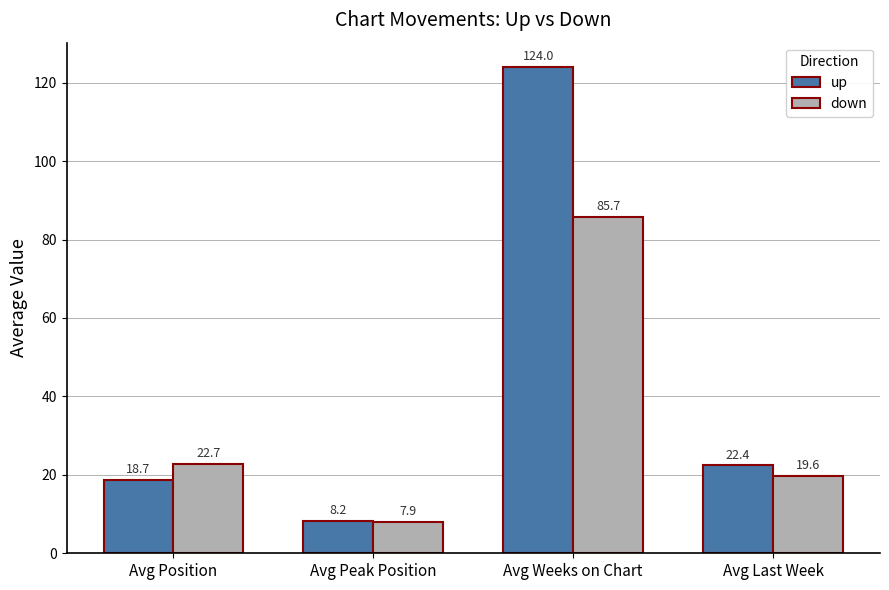

Reading right to left, what are all the values shown in this chart?

up: Avg Last Week=22.4	Avg Weeks on Chart=124.0	Avg Peak Position=8.2	Avg Position=18.7
down: Avg Last Week=19.6	Avg Weeks on Chart=85.7	Avg Peak Position=7.9	Avg Position=22.7